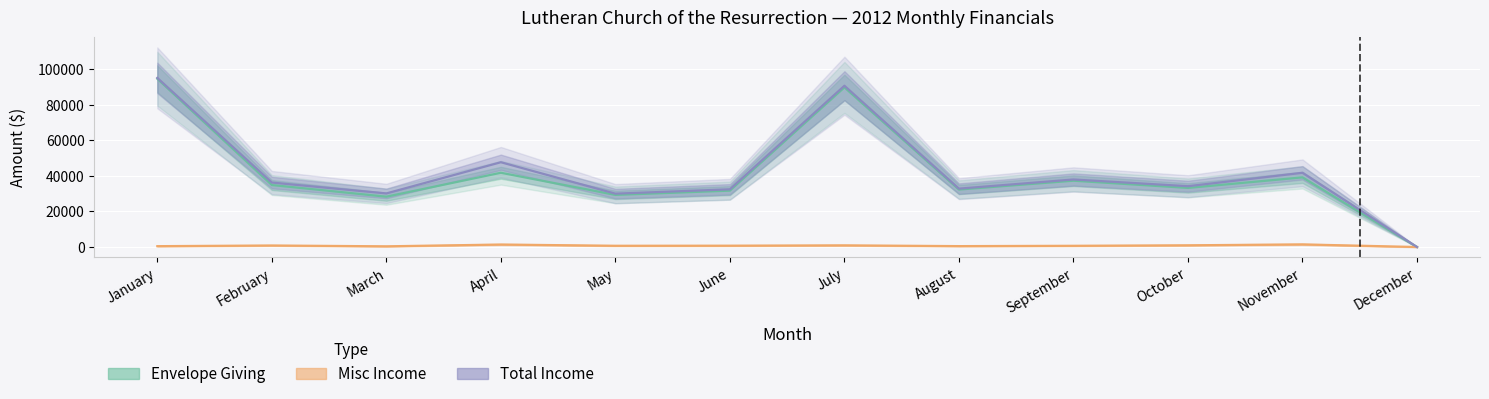

True or false: Envelope Giving and Misc Income cross at least once.

False